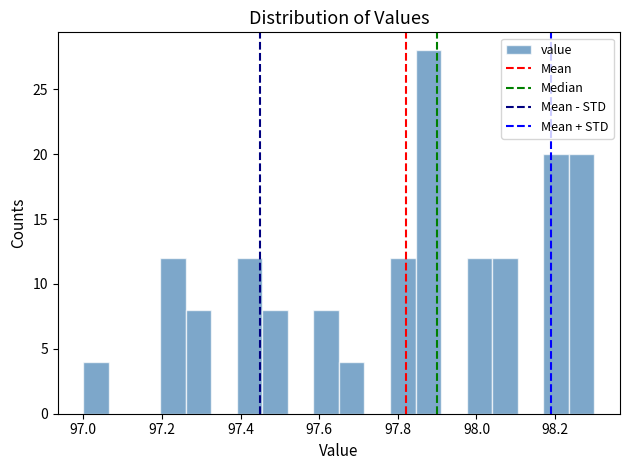

Read against the x-axis, roughly where is the centre of the tallest bar?

97.88